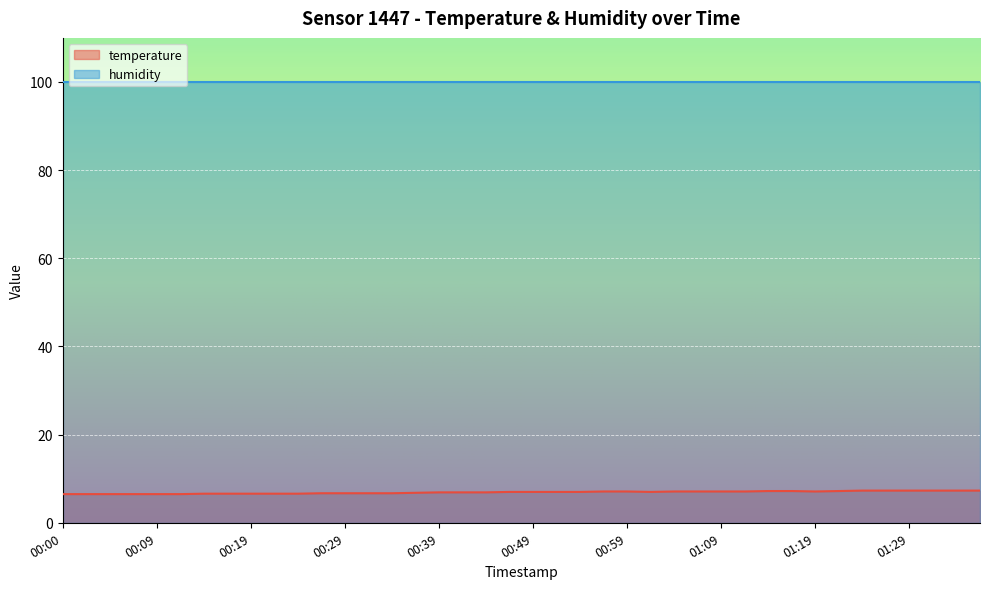

Reading left to right, what are all the values shown in this chart?

6.5	6.5	6.5	6.5	6.5	6.5	6.6	6.6	6.6	6.6	6.6	6.7	6.7	6.7	6.7	6.8	6.9	6.9	6.9	7.0	7.0	7.0	7.0	7.1	7.1	7.0	7.1	7.1	7.1	7.1	7.2	7.2	7.1	7.2	7.3	7.3	7.3	7.3	7.3	7.3